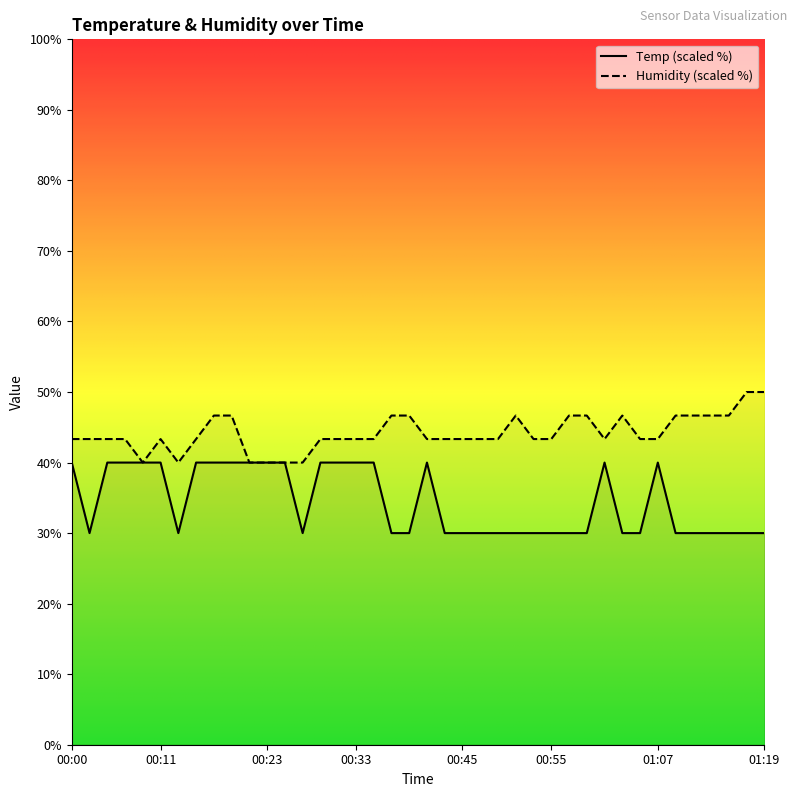

What is the label of the 19th point from the left?

00:37